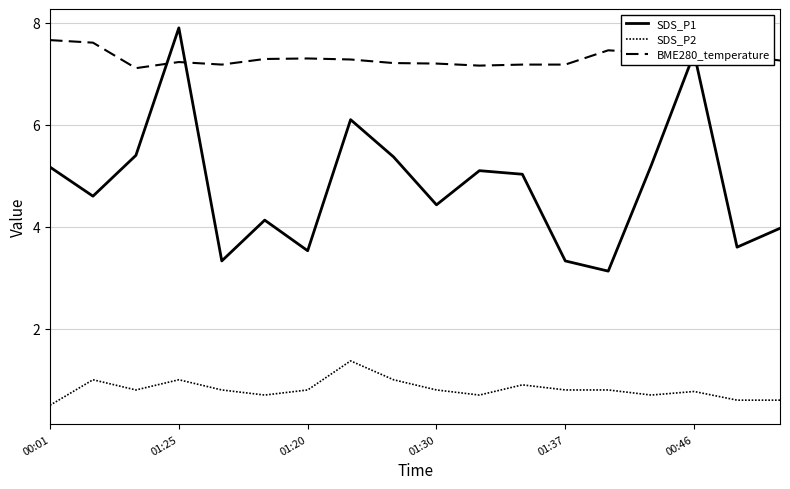

What is the smallest value displayed?

0.5